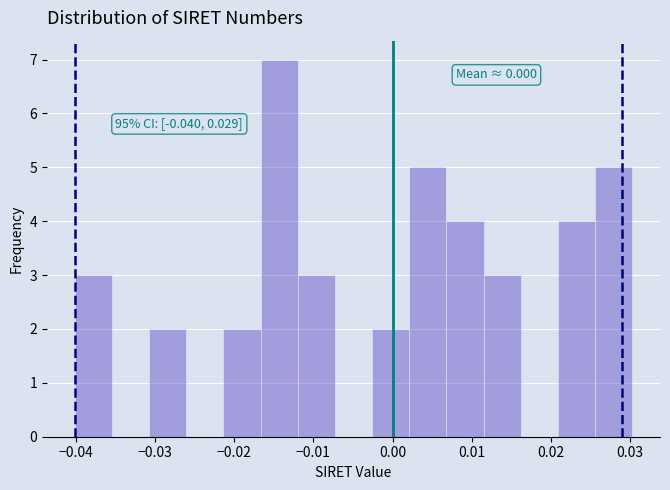

Which range on the x-axis has the tallest bar?

-0.017 to -0.012